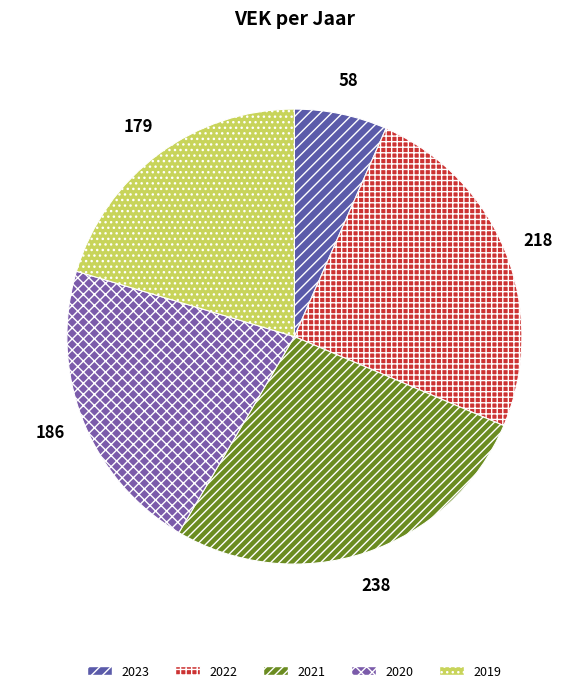

Which slice is the largest?

2021